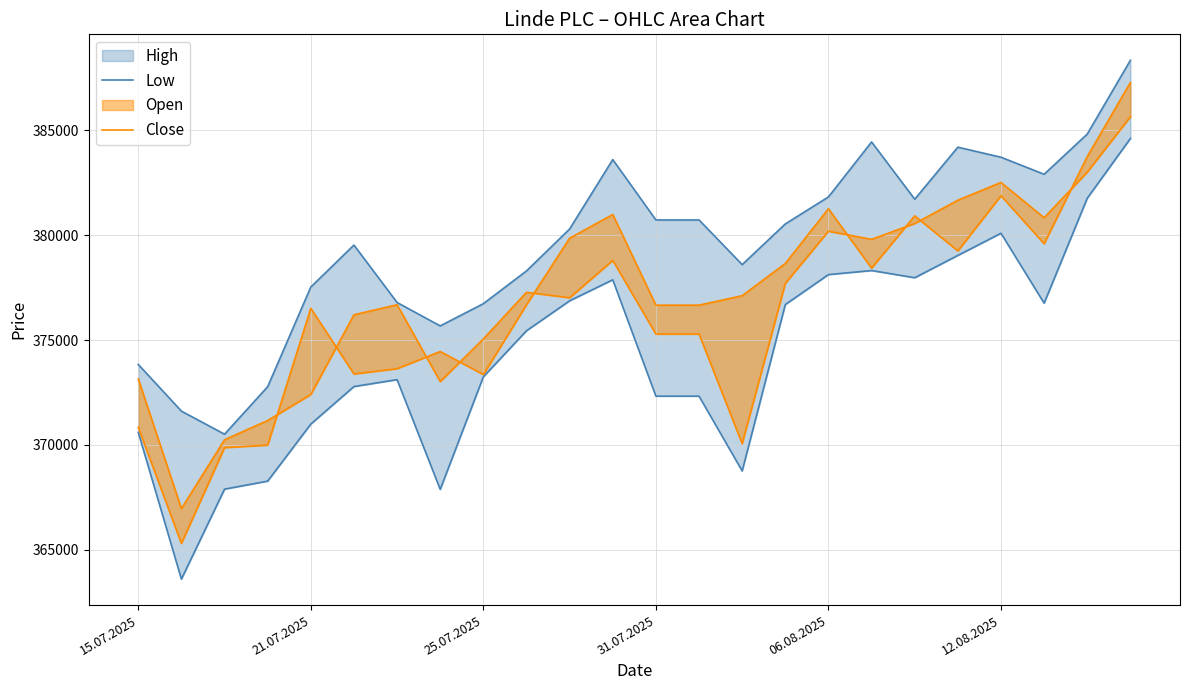

How many distinct data groups are displayed?

2